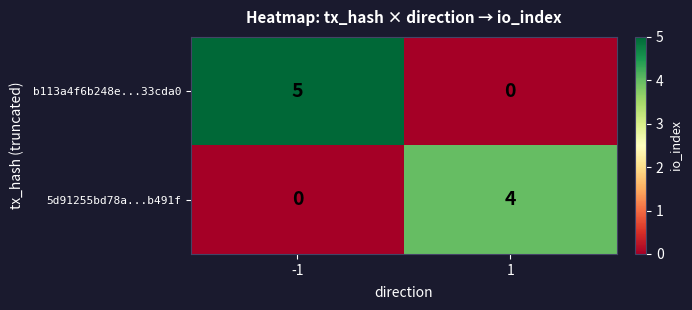

Between -1 and 1, which series saw the biggest shift?

b113a4f6b248e...33cda0